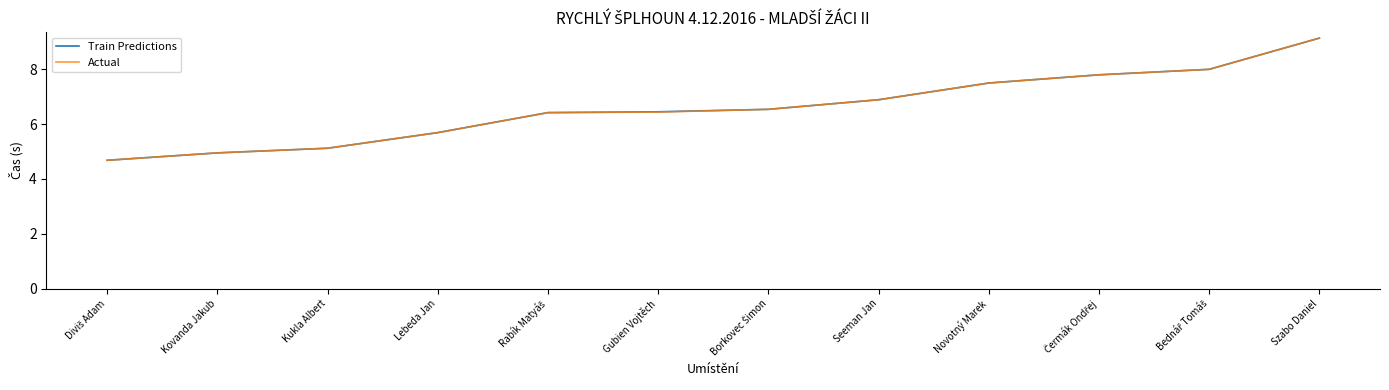

At how many categories does at least one series exceed 5?

10